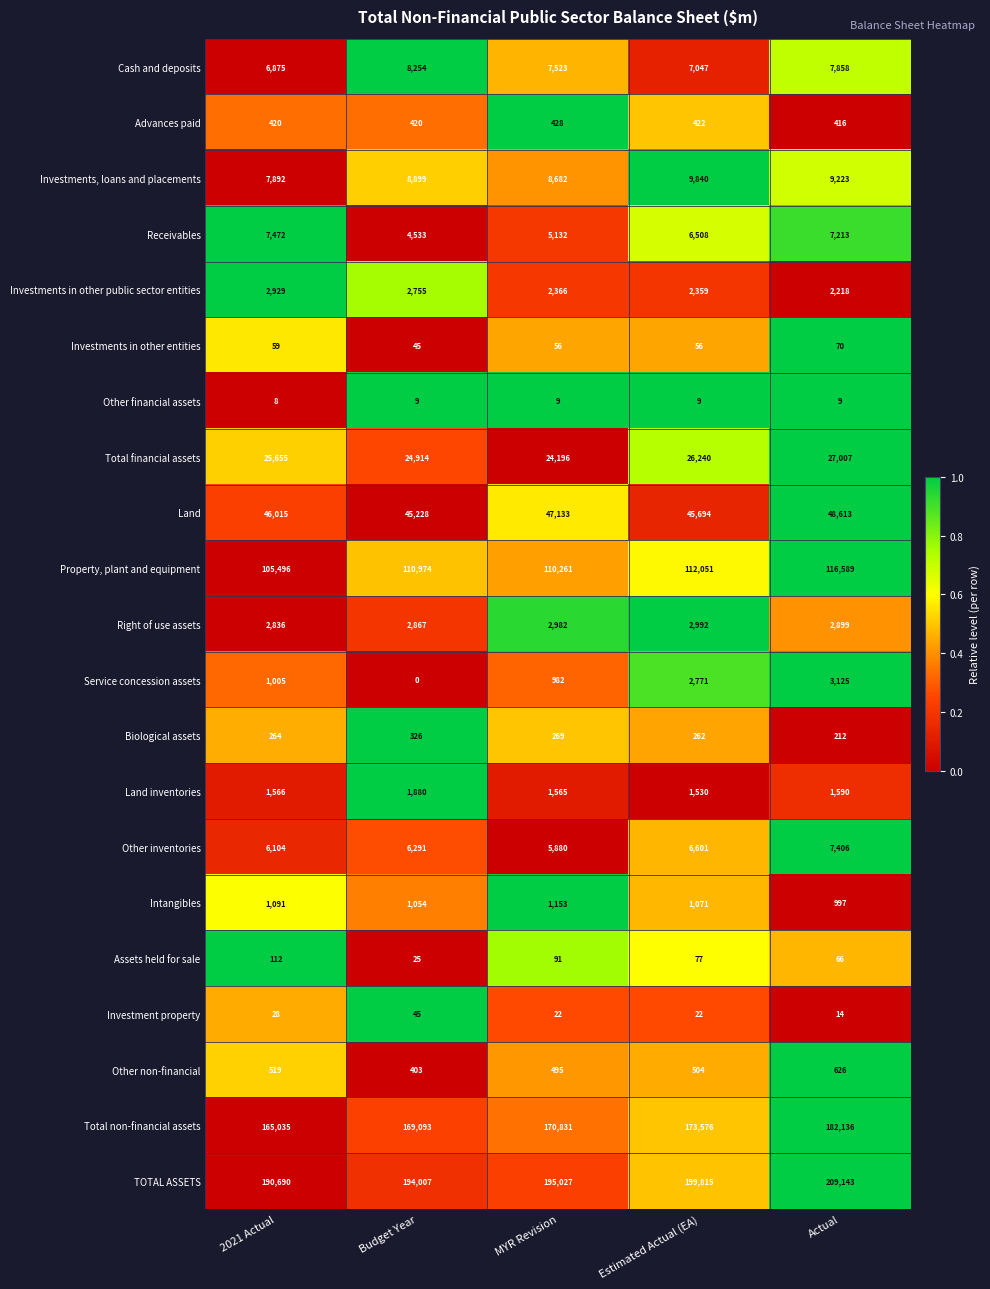

Which series has the largest range (max minus min)?

TOTAL ASSETS